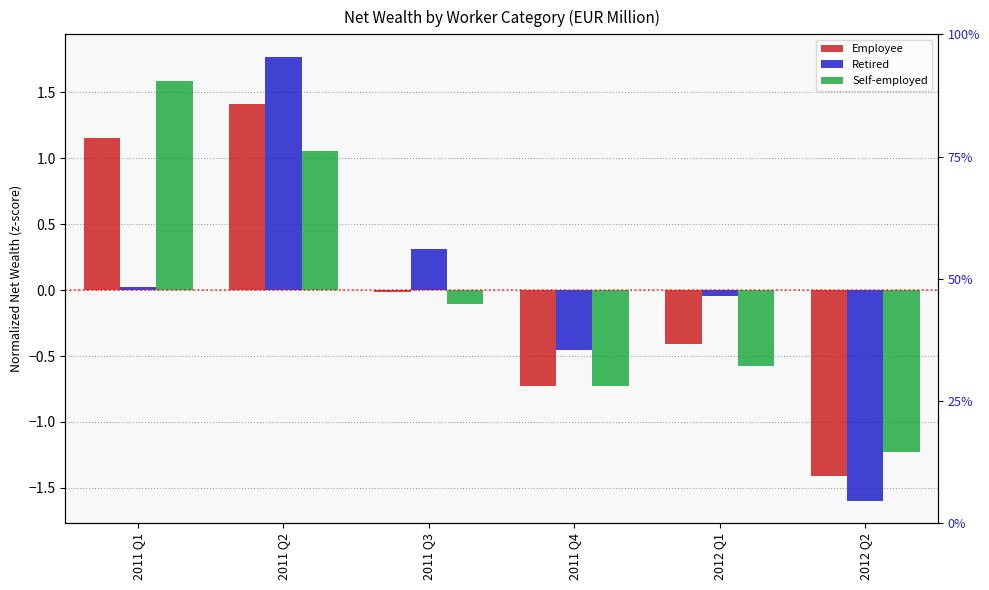

Rank the series at 2011 Q4 from lowest to highest value.

Employee, Self-employed, Retired